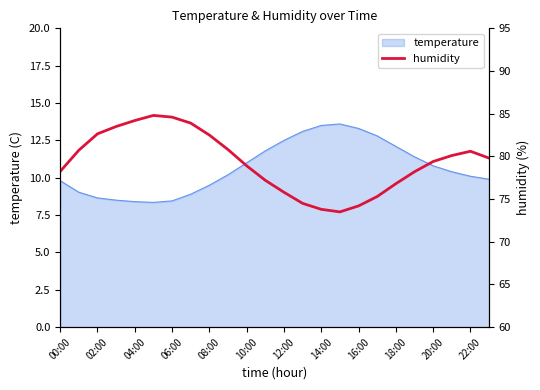

What is the maximum value for temperature?

13.6